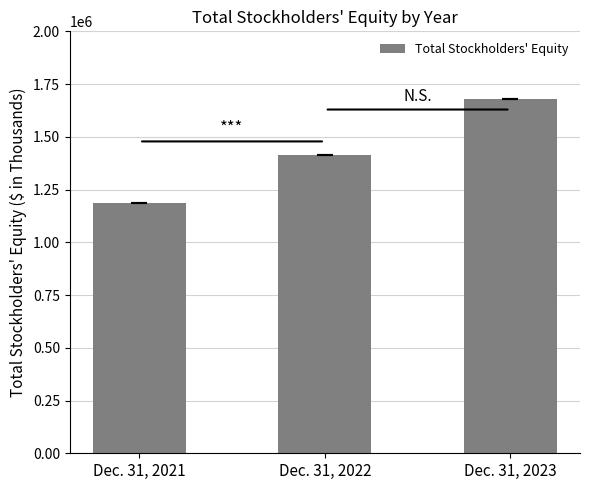

What is the sum of all values?

4277123